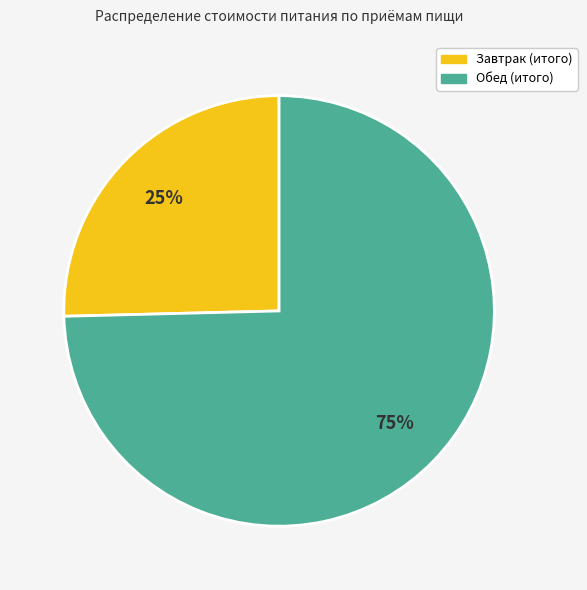

True or false: Обед (итого) accounts for 75% of the total.

True